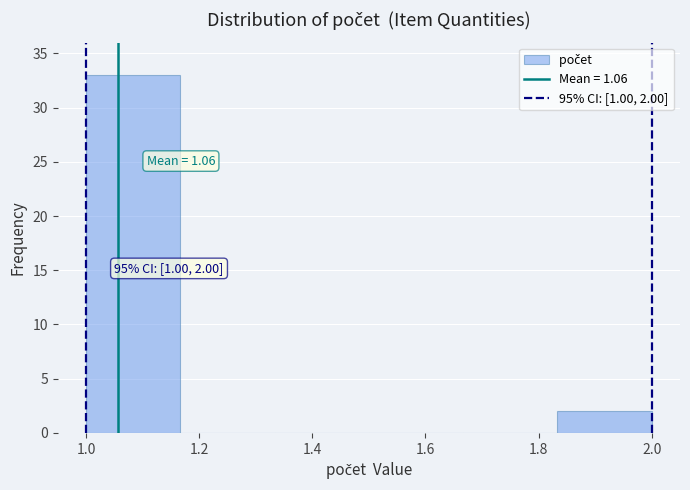

Over which range of the x-axis is the bar tallest?

1.00 to 1.16